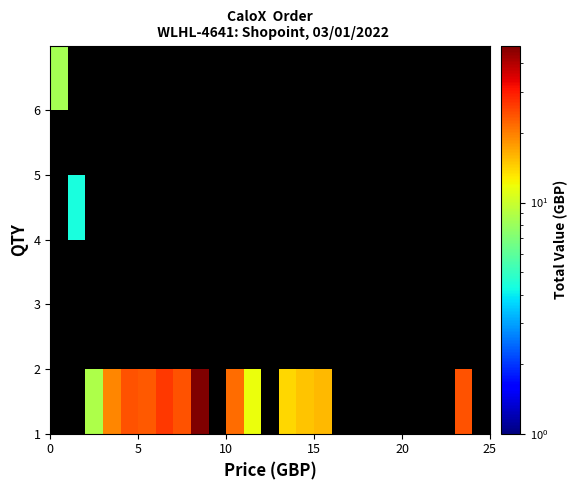

How many data points does each series have?

25